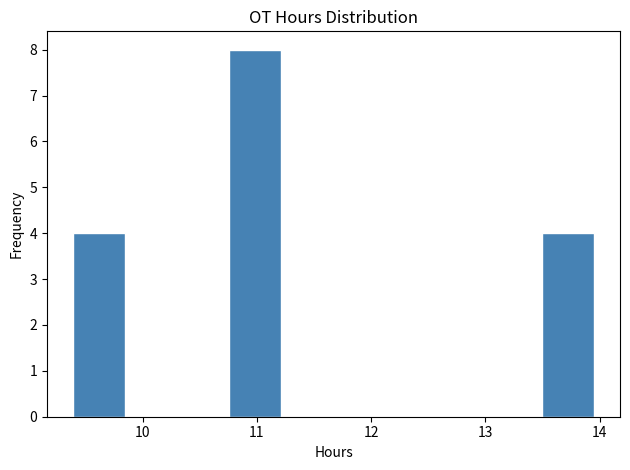

Reading left to right, list every bar in this chart as the range it spans on the x-axis followed by its height. Neither the bar edges nor the heights are printed on the chart, so give them approximately, as read against the axes.

9.4 to 9.8: 4
9.8 to 10.3: 0
10.3 to 10.8: 0
10.8 to 11.2: 8
11.2 to 11.7: 0
11.7 to 12.1: 0
12.1 to 12.6: 0
12.6 to 13.0: 0
13.0 to 13.5: 0
13.5 to 14.0: 4